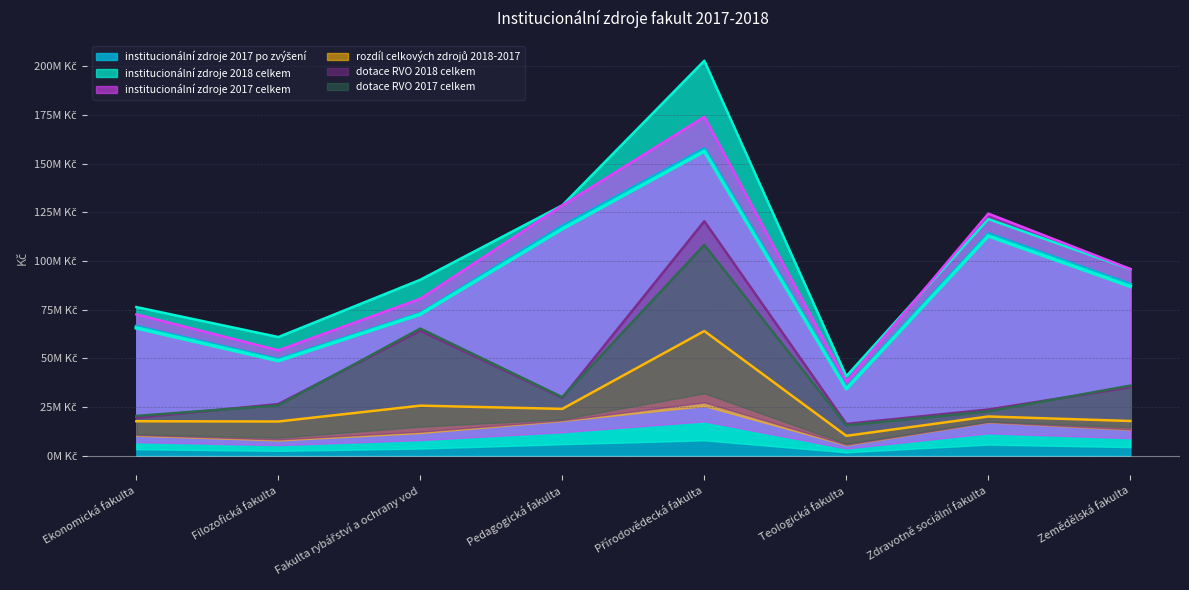

At which category is the sum across all series the highest?

Přírodovědecká fakulta